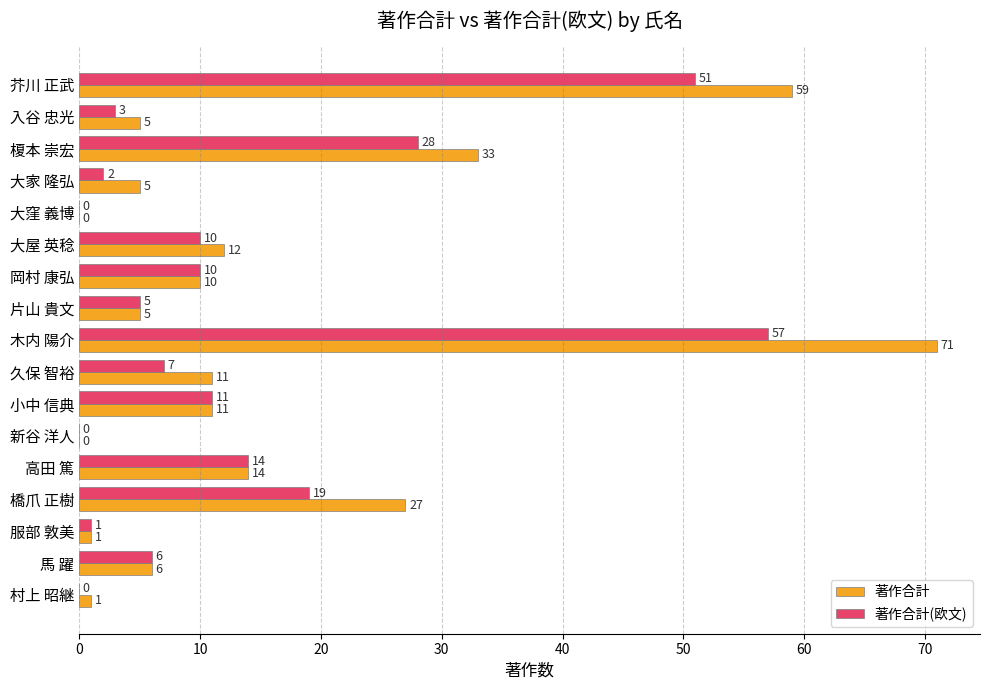

Is it true that 著作合計(欧文) equals 29 at 橋爪 正樹?

False